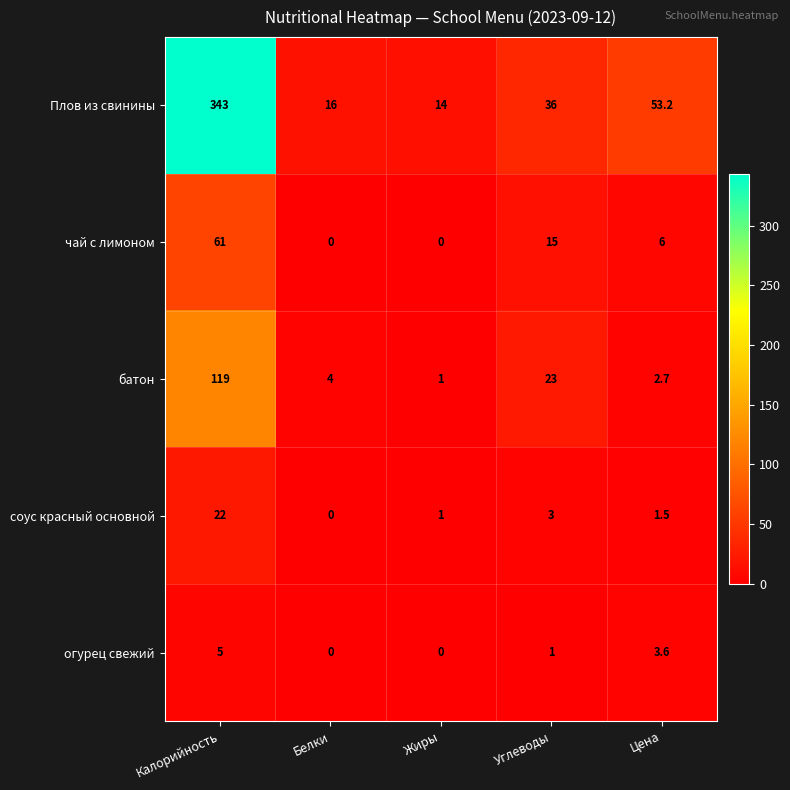

True or false: огурец свежий has a value of 1.0 at Углеводы.

True